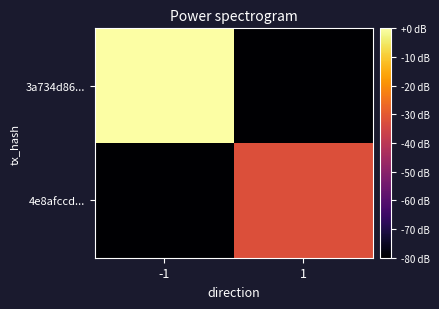

Between 1 and -1, which is larger?

-1